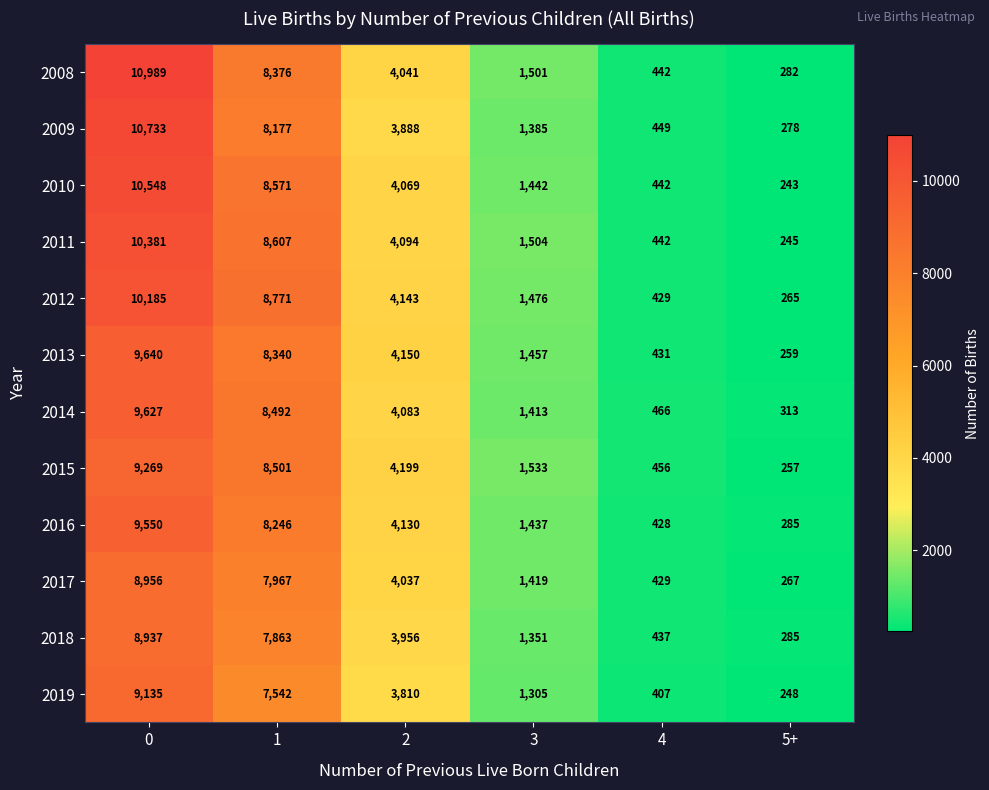

How many data points does each series have?

6